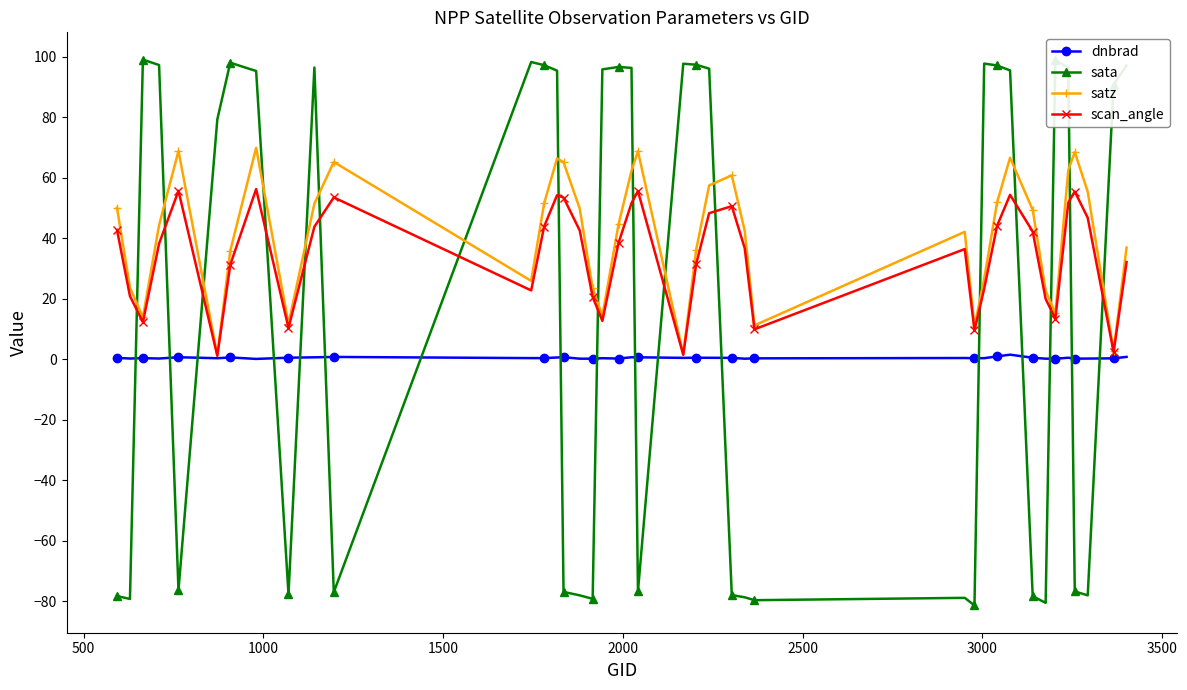

What is the minimum value for scan_angle?

1.1